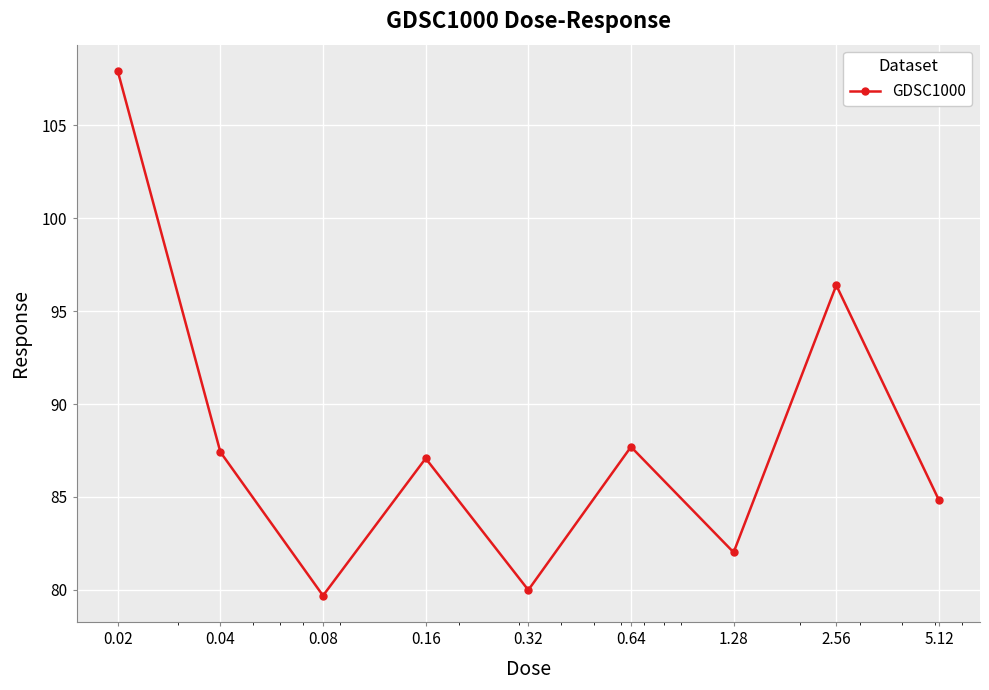

Reading left to right, what are all the values shown in this chart?

107.9	87.4	79.7	87.1	80.0	87.7	82.0	96.4	84.8